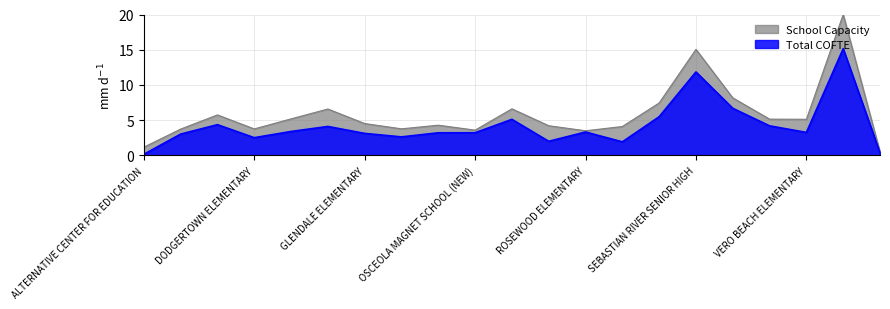

Reading right to left, what are all the values shown in this chart?

School Capacity: 0.5	20.0	5.1	5.2	8.2	15.1	7.4	4.1	3.5	4.2	6.6	3.6	4.3	3.8	4.5	6.6	5.2	3.8	5.8	3.7	1.2
Total COFTE: 0.4	15.2	3.3	4.2	6.7	11.8	5.5	1.9	3.3	2.0	5.1	3.2	3.2	2.6	3.1	4.1	3.4	2.5	4.4	3.0	0.2